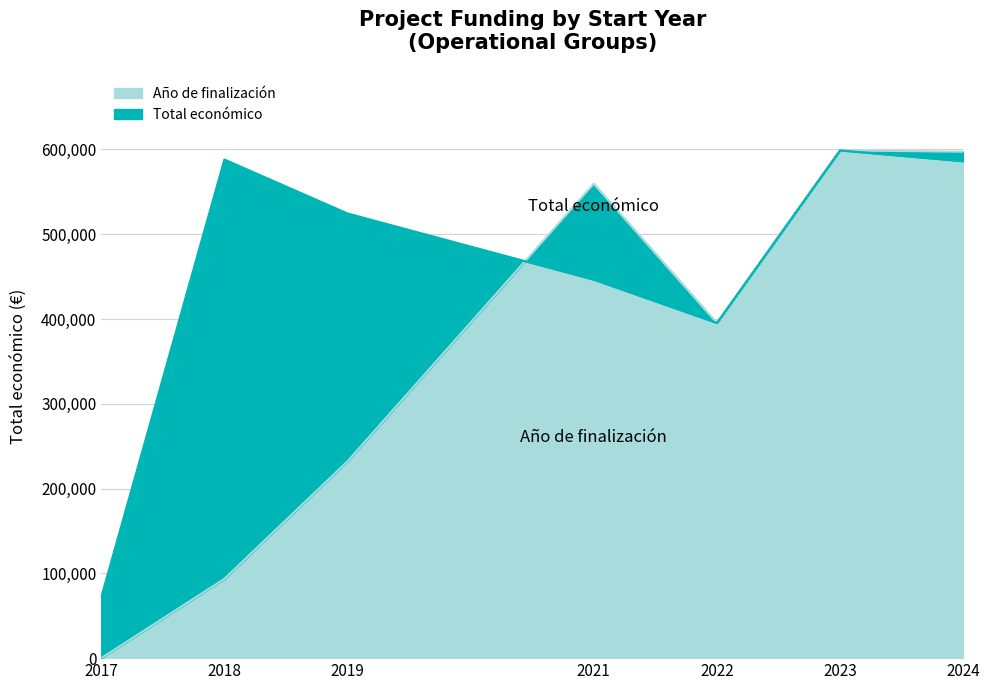

What is the maximum value for Año de finalización?

598909